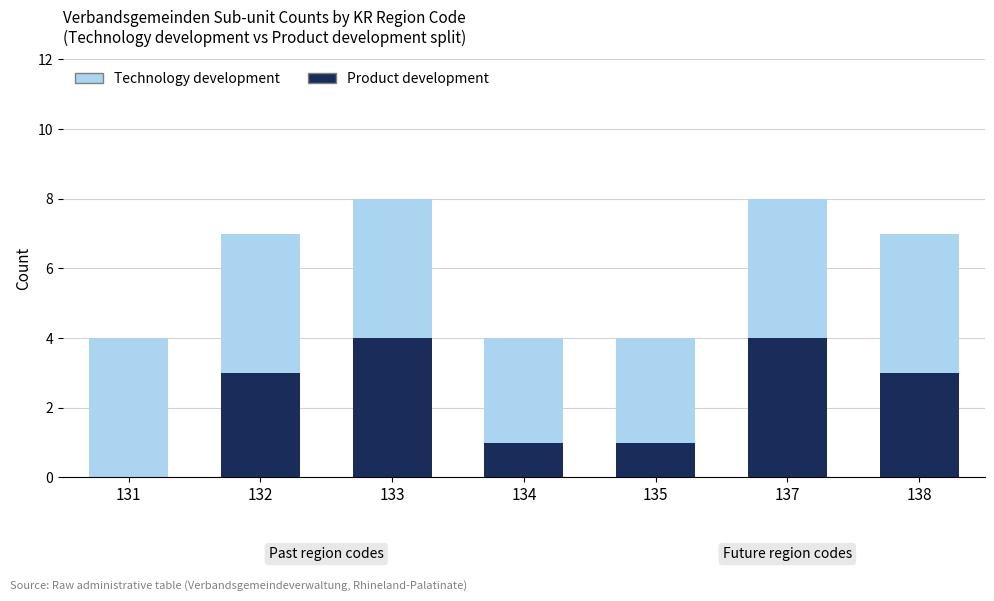

How many values in Product development are above zero?

6